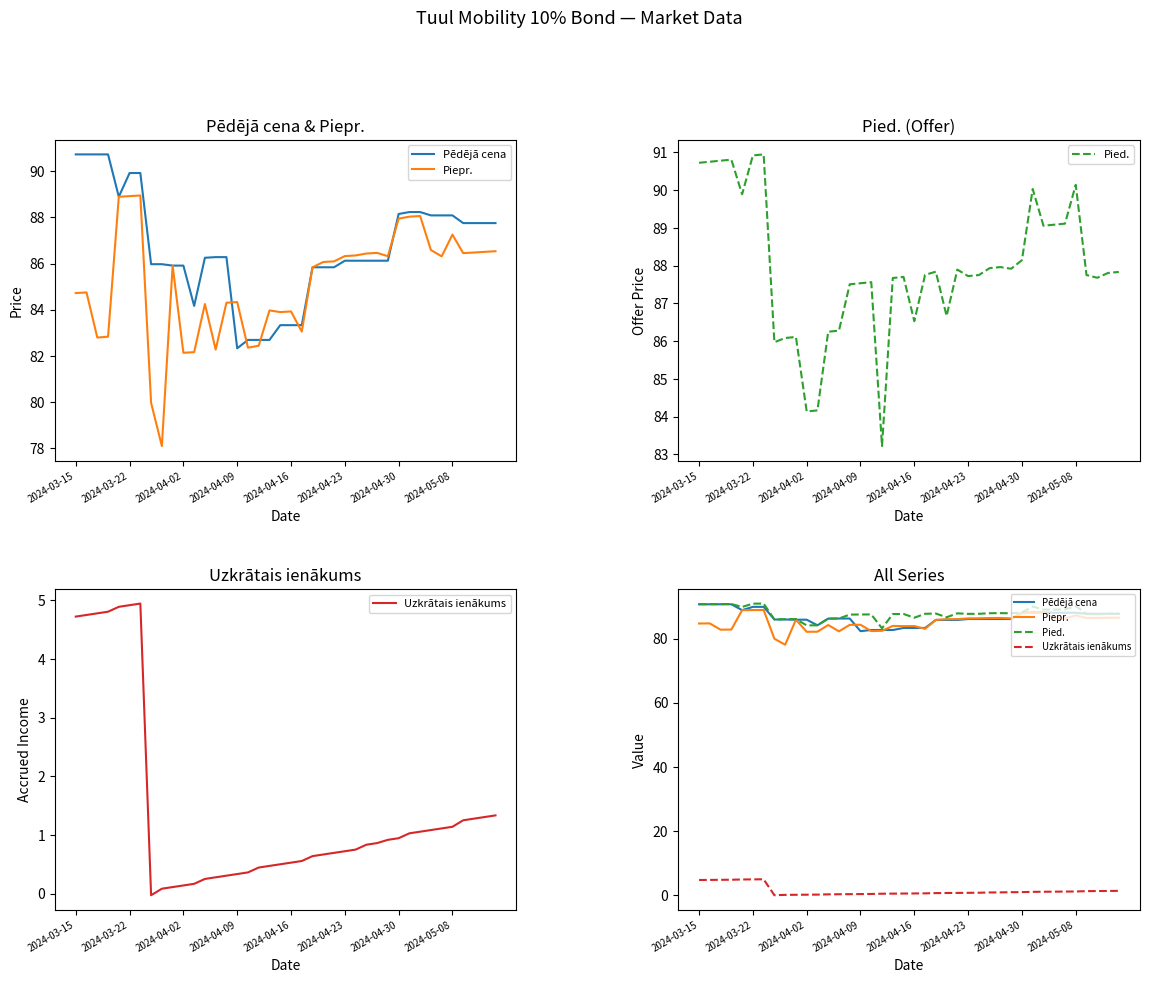

Is this an area chart (filled region under the line)?

No